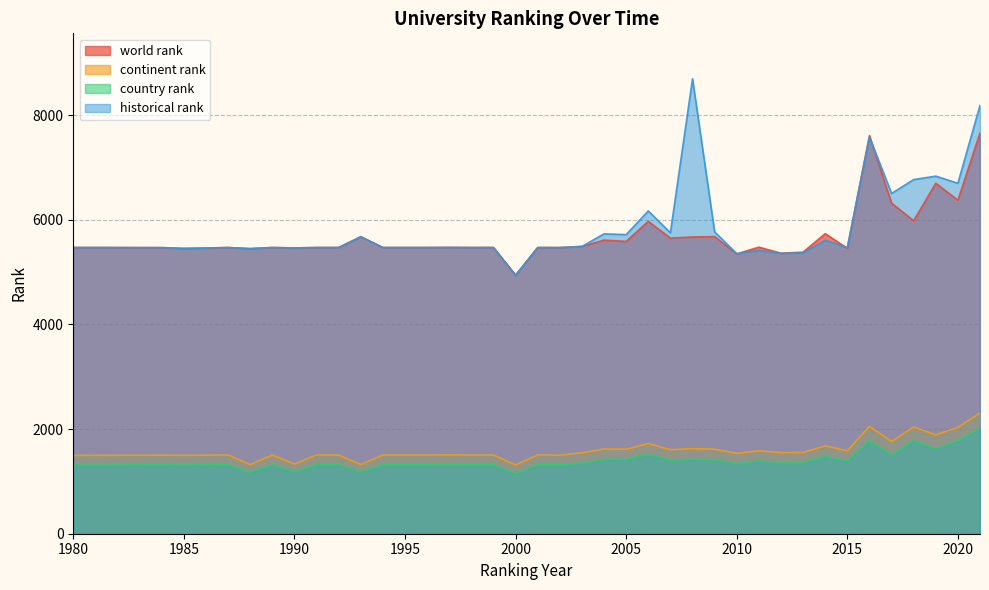

What is the spread (max minus min) of values at 1981?

4157.0